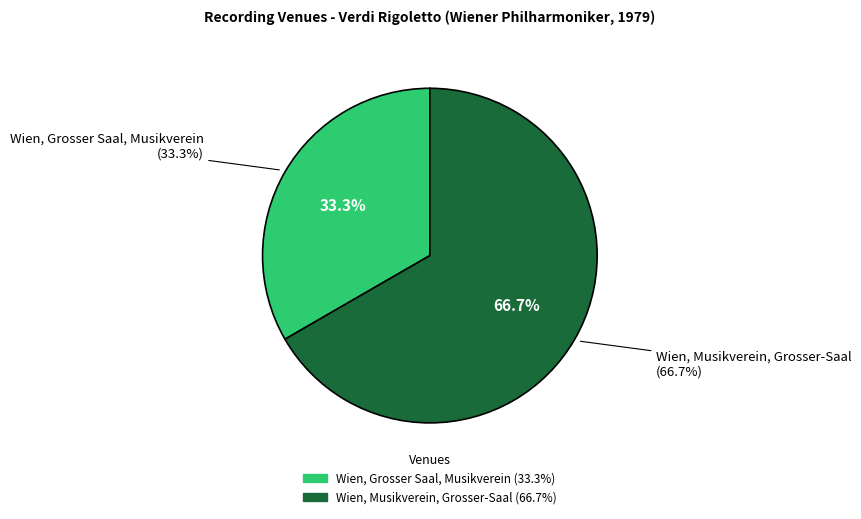

What is the smallest slice in the pie chart?

Wien, Grosser Saal, Musikverein